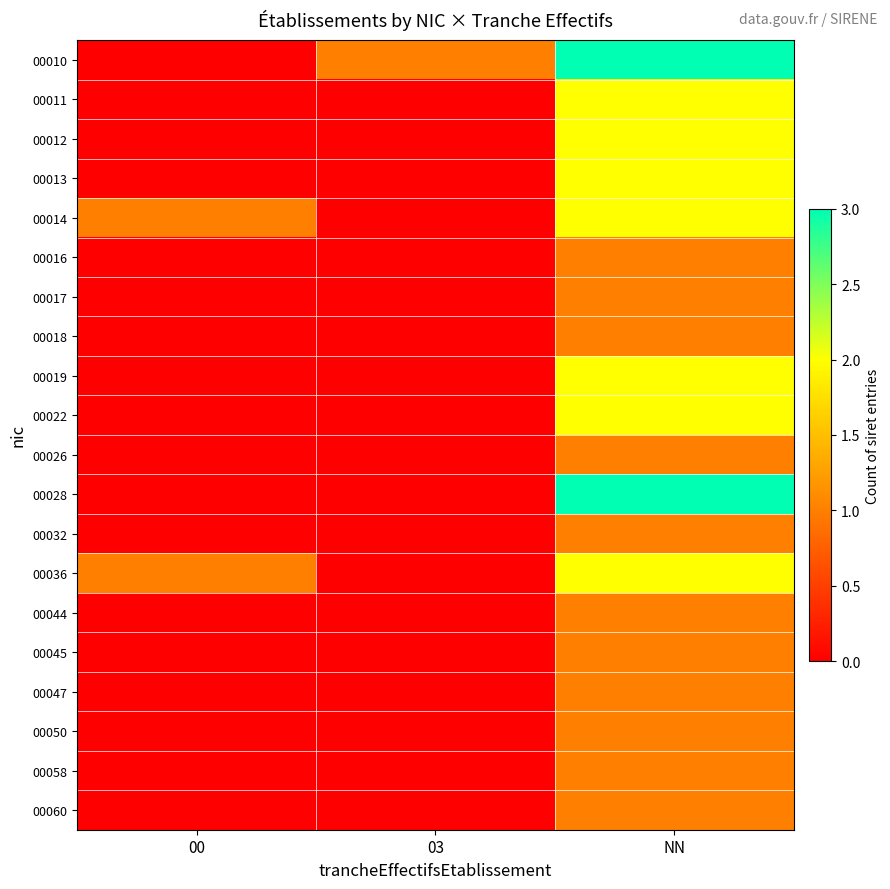

At how many categories does at least one series exceed 0?

3